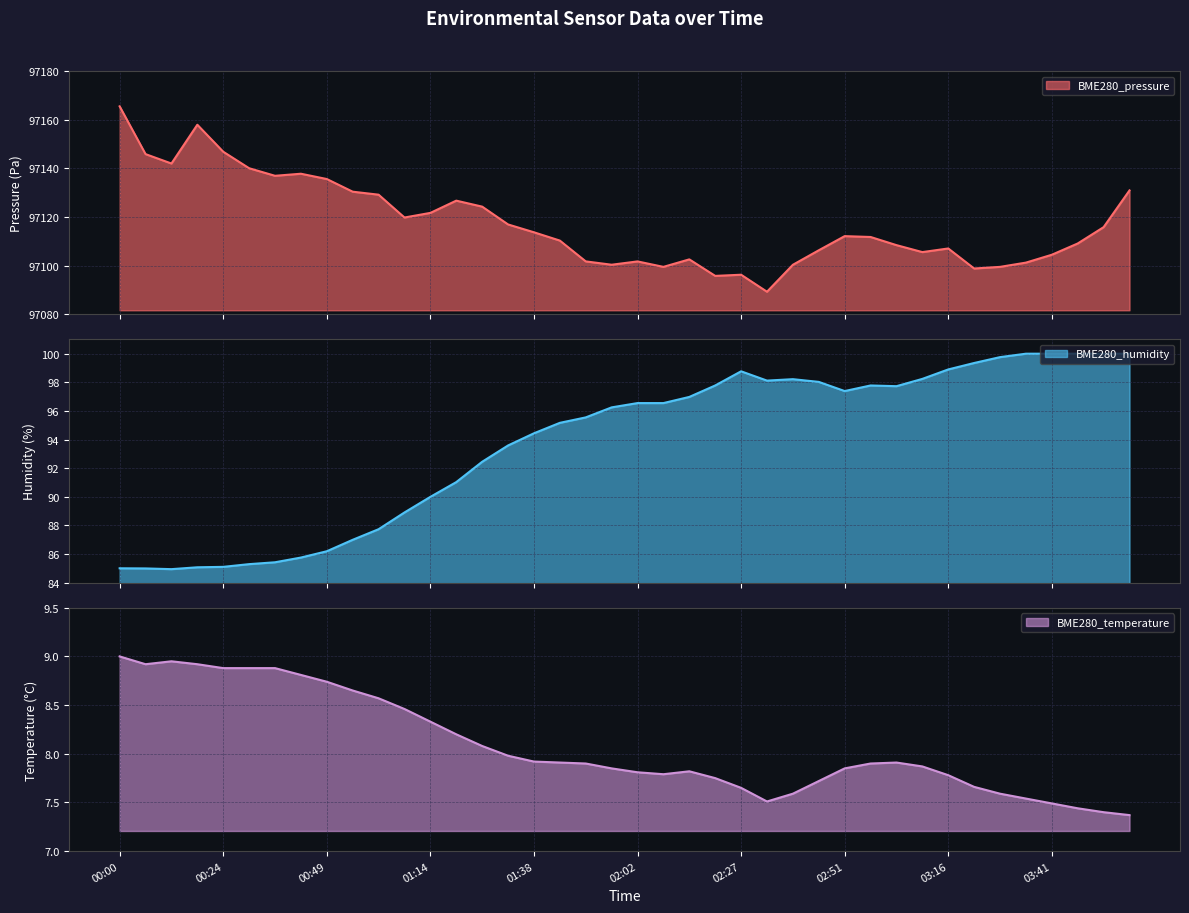

At which category is the sum across all series the highest?

00:00